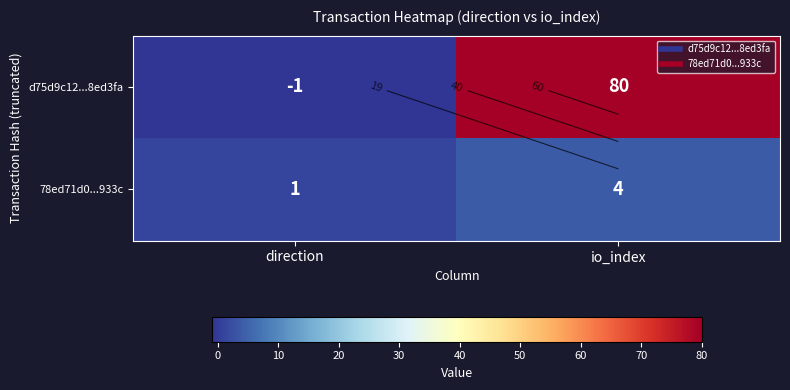

Count the 78ed71d0...933c values in the range 1 to 4.

2